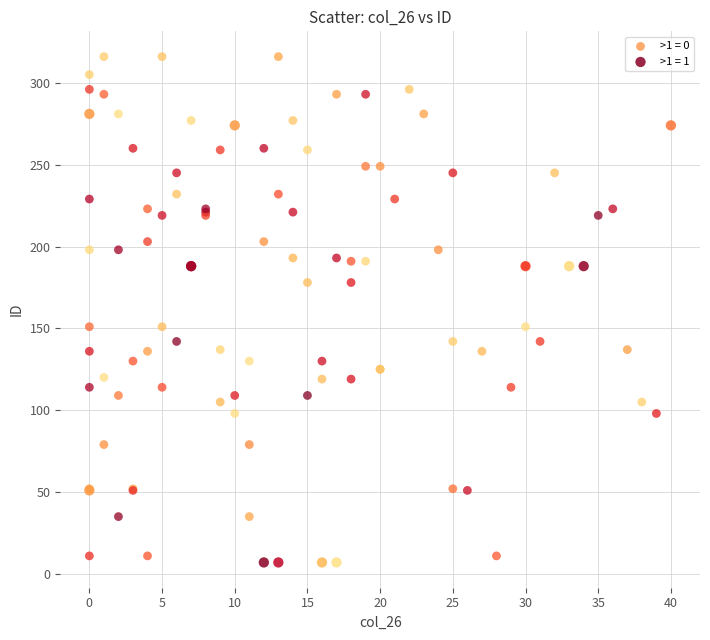

Which series contains the highest Y value?

>1 = 0